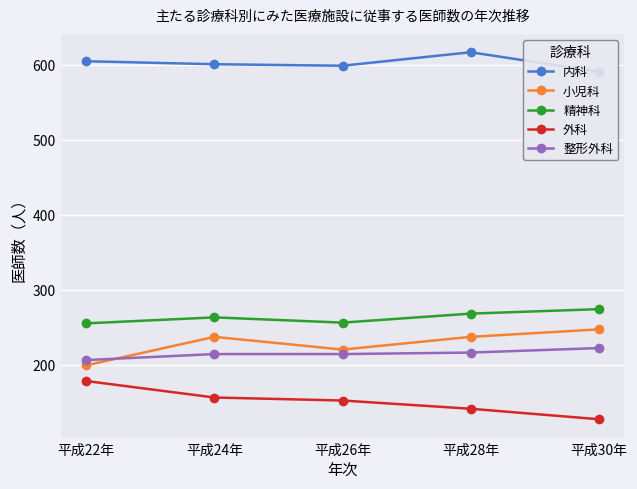

Which series changed the most between 平成26年 and 平成30年?

小児科